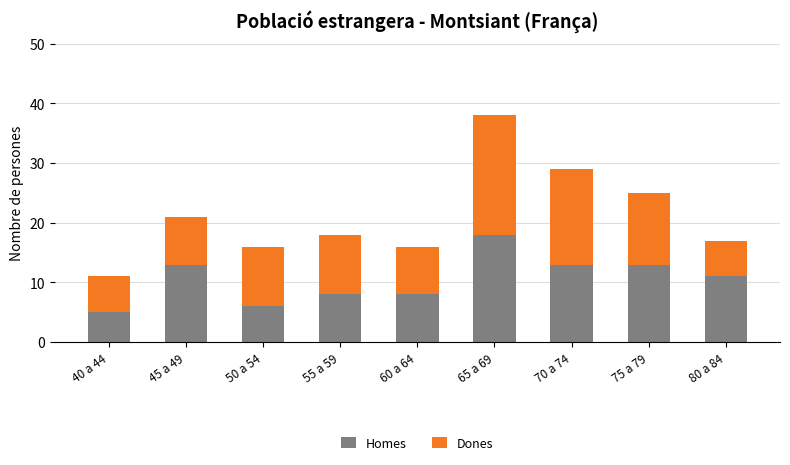

The value of Homes at 50 a 54 is 9. True or false?

False